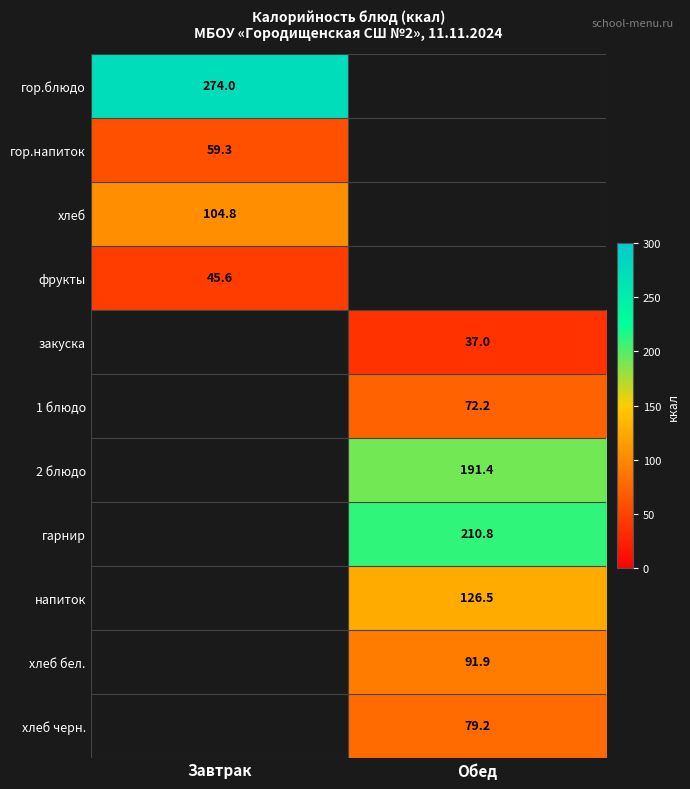

Is the value of закуска at Обед greater than the value of хлеб черн. at Обед?

No